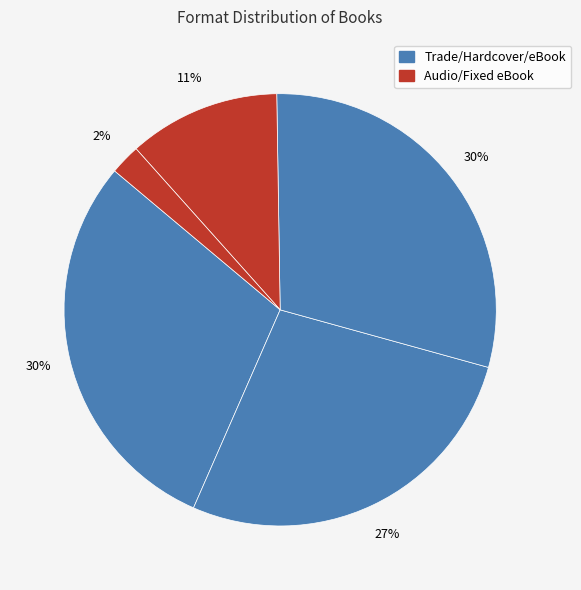

How many slices are in this pie chart?

5